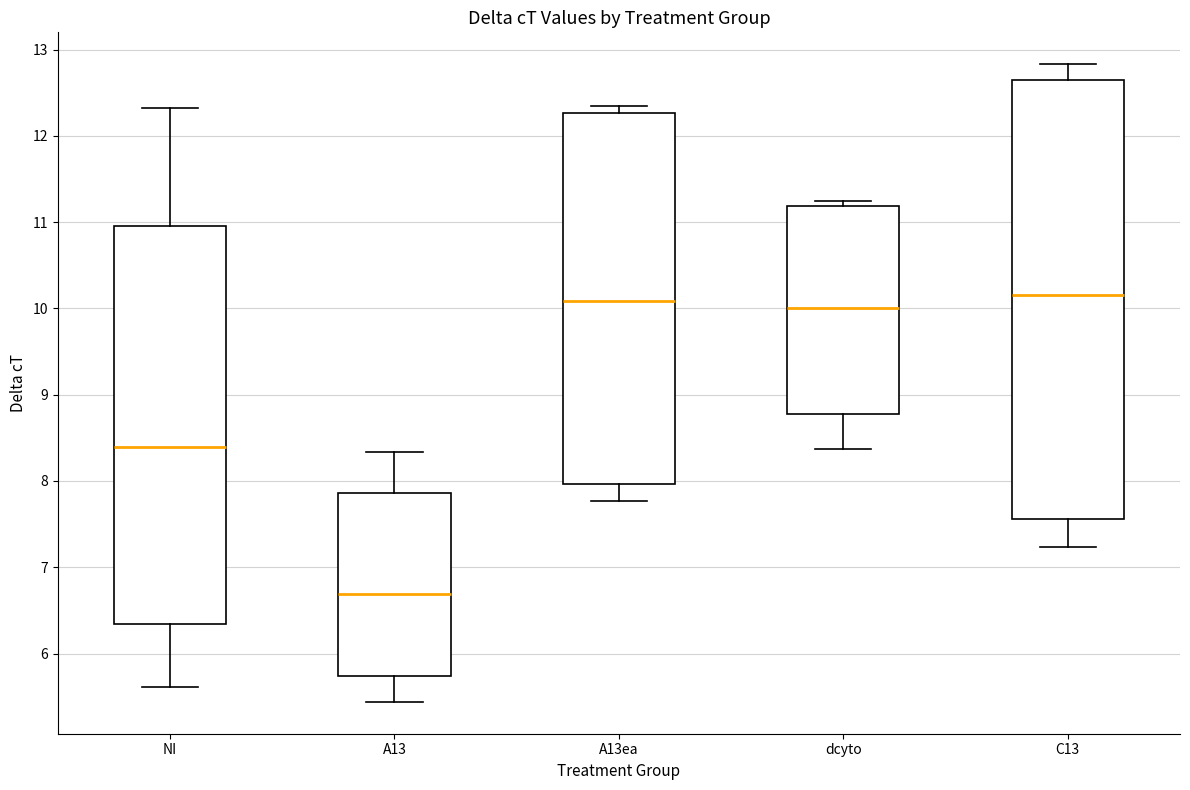

Which box's median line is the lowest?

A13